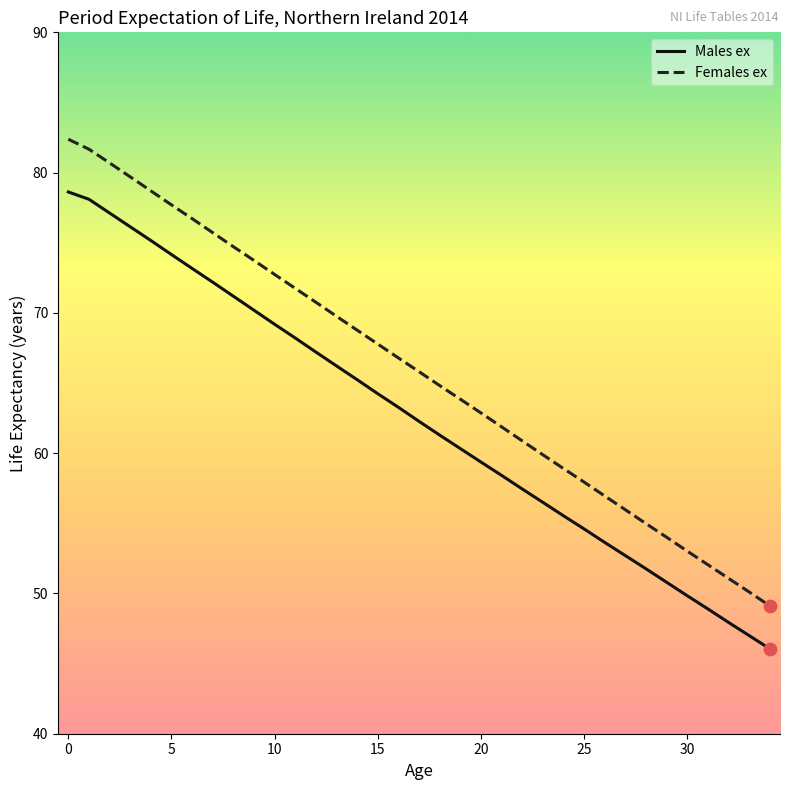

What is the difference between the maximum and minimum values in the Females ex series?

33.3